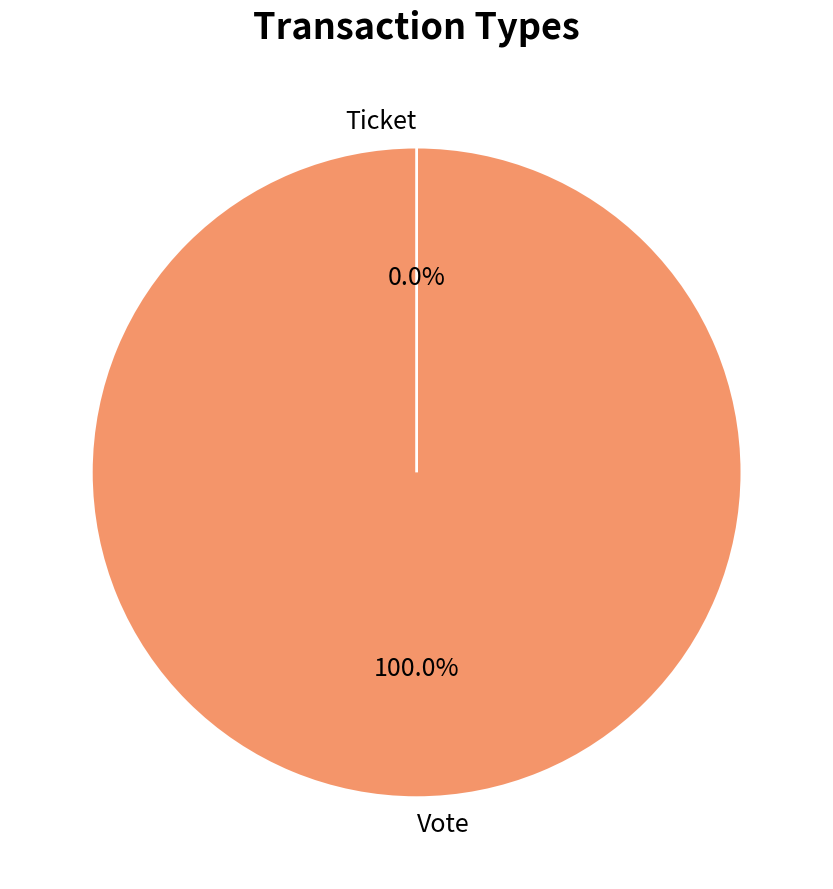

Which slice is the largest?

Vote